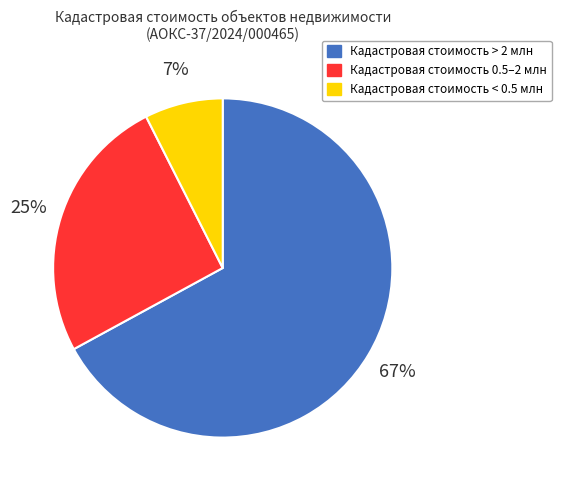

To the nearest percent, what is the average slice percentage?

33%